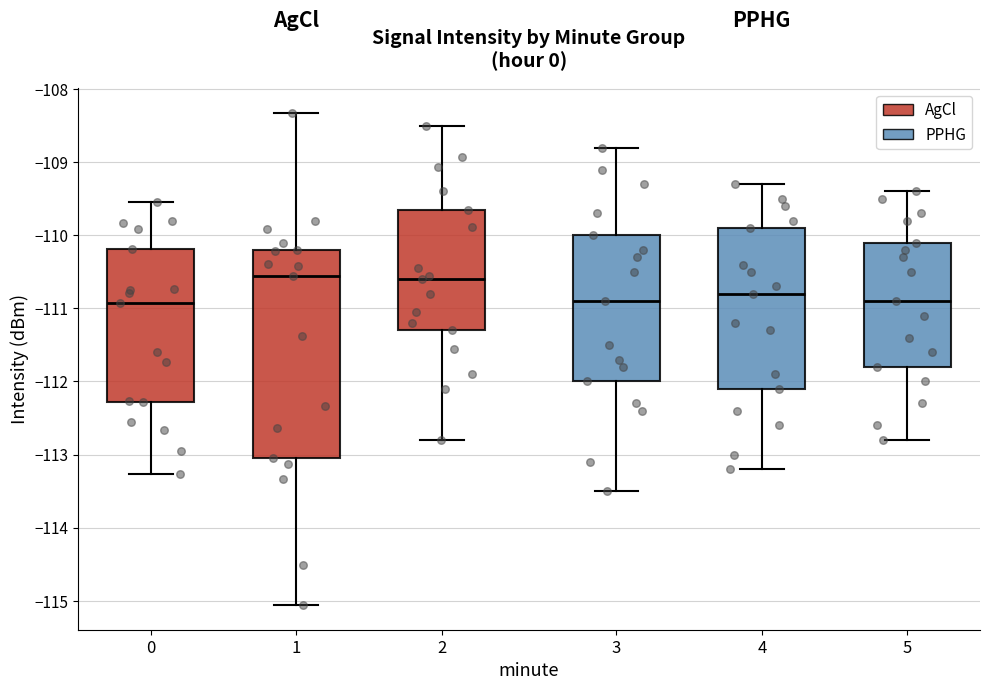

Reading left to right, read every box against the y-axis: the position of its median line, the range the box covers, and the ends of its whiskers. The values are not printed on the chart, so give them approximately, as read against the axis.

0: median -110.9, box -112.3 to -110.2, whiskers -113.3 to -109.5
1: median -110.6, box -113.0 to -110.2, whiskers -115.1 to -108.3
2: median -110.6, box -111.3 to -109.6, whiskers -112.8 to -108.5
3: median -110.9, box -112.0 to -110.0, whiskers -113.5 to -108.8
4: median -110.8, box -112.1 to -109.9, whiskers -113.2 to -109.3
5: median -110.9, box -111.8 to -110.1, whiskers -112.8 to -109.4